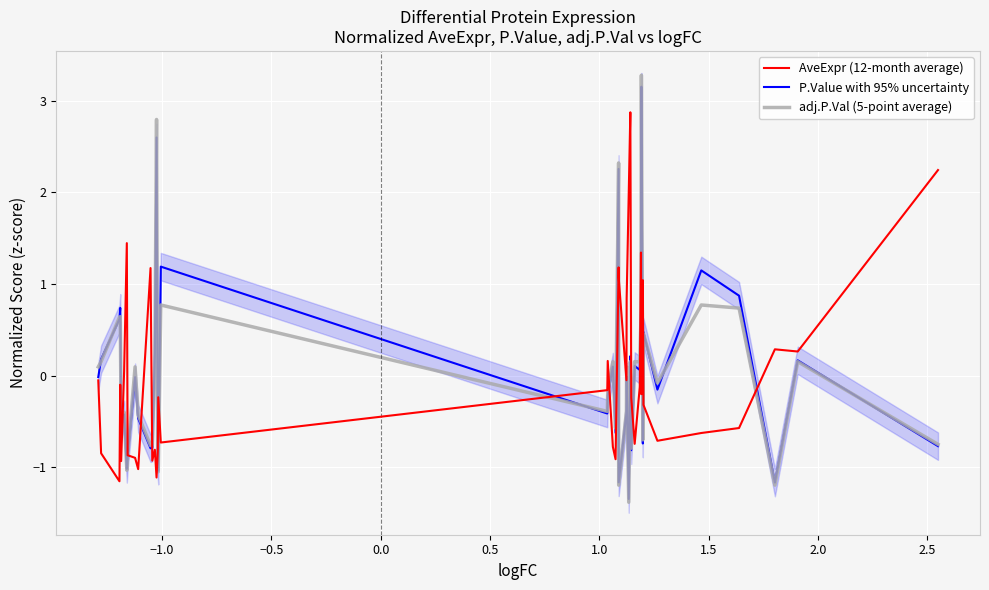

List the series in order of their peak value, highest first.

adj.P.Val (5-point average), P.Value with 95% uncertainty, AveExpr (12-month average)